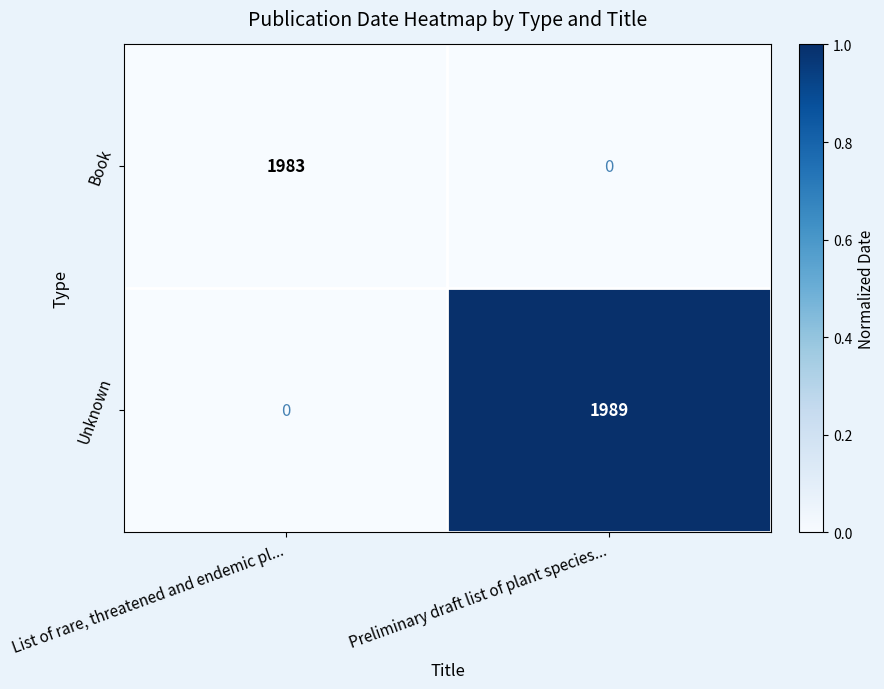

What is the sum of the Book values at List of rare, threatened and endemic pl... and Preliminary draft list of plant species...?

1983